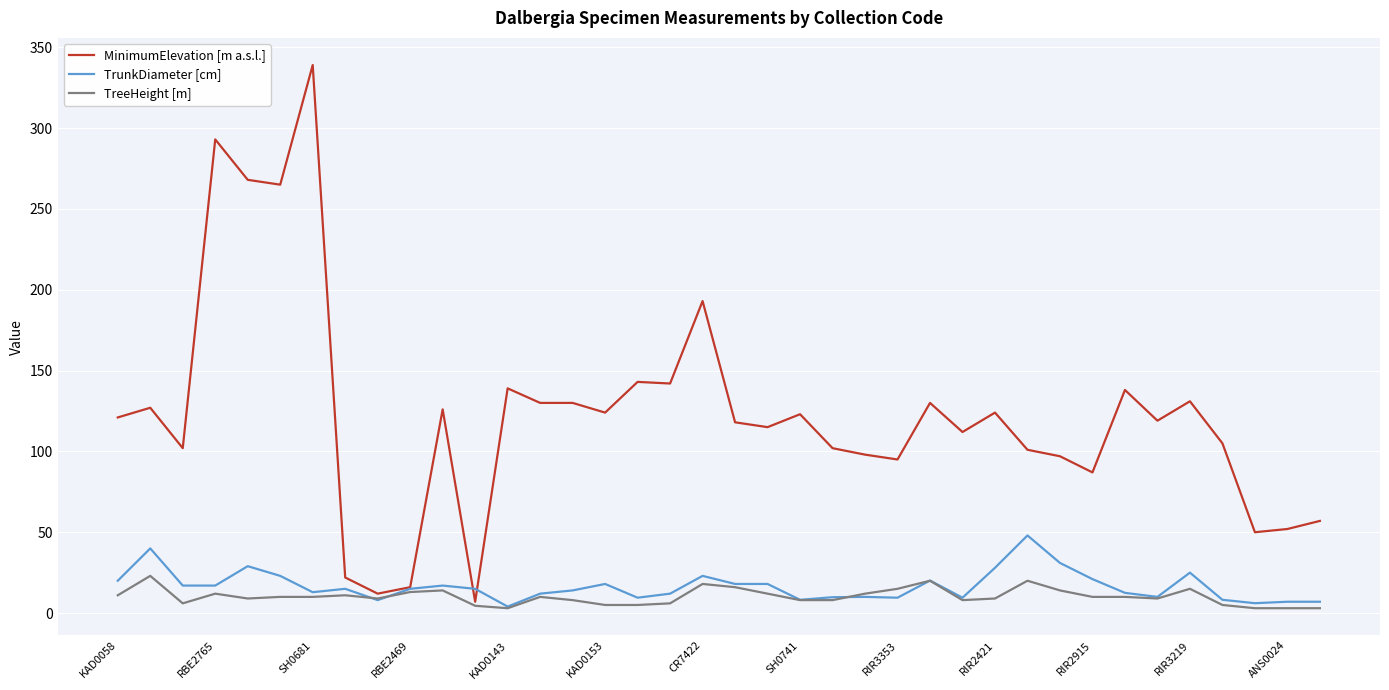

Rank the series by their maximum value, from highest to lowest.

MinimumElevation [m a.s.l.], TrunkDiameter [cm], TreeHeight [m]